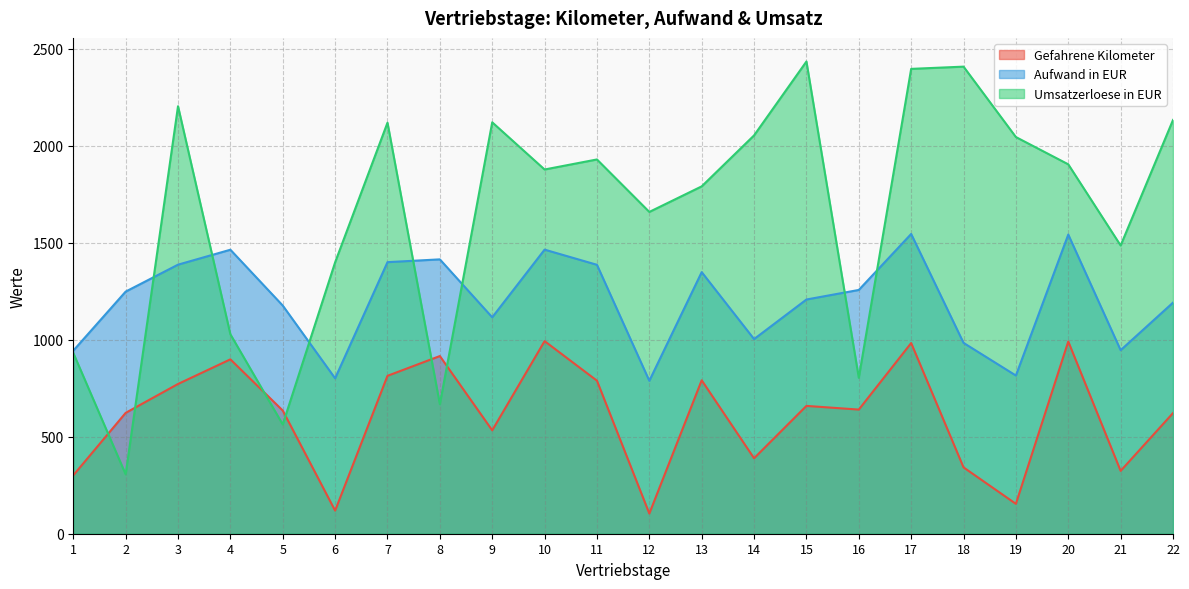

Reading right to left, extract all data points from this chart.

Gefahrene Kilometer: 22=622.0	21=324.0	20=991.0	19=154.0	18=342.0	17=983.0	16=640.0	15=659.0	14=389.0	13=791.0	12=104.0	11=789.0	10=993.0	9=533.0	8=916.0	7=814.0	6=119.0	5=635.0	4=899.0	3=772.0	2=623.0	1=301.0
Aufwand in EUR: 22=1191.4	21=946.2	20=1542.3	19=815.5	18=983.9	17=1545.4	16=1256.8	15=1207.4	14=1003.4	13=1348.6	12=788.4	11=1386.4	10=1464.6	9=1115.7	8=1414.5	7=1400.0	6=801.1	5=1176.2	4=1464.2	3=1387.1	2=1248.2	1=943.8
Umsatzerloese in EUR: 22=2133.0	21=1486.0	20=1904.4	19=2045.0	18=2408.1	17=2396.5	16=804.0	15=2434.5	14=2053.5	13=1790.8	12=1659.0	11=1929.5	10=1877.8	9=2121.0	8=667.6	7=2119.1	6=1399.2	5=563.3	4=1028.2	3=2204.1	2=306.3	1=932.0